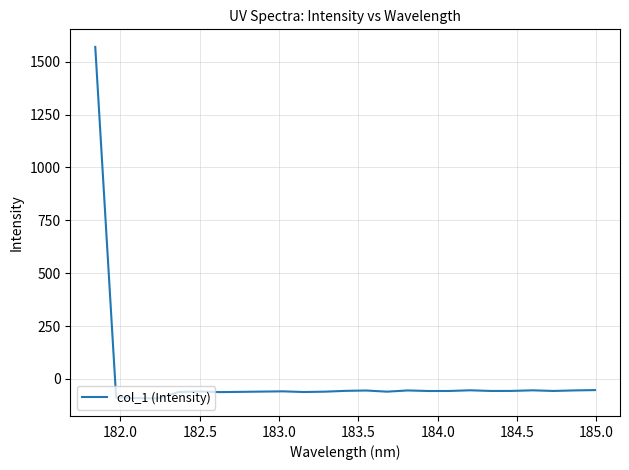

What is the maximum value shown in the chart?

1570.2